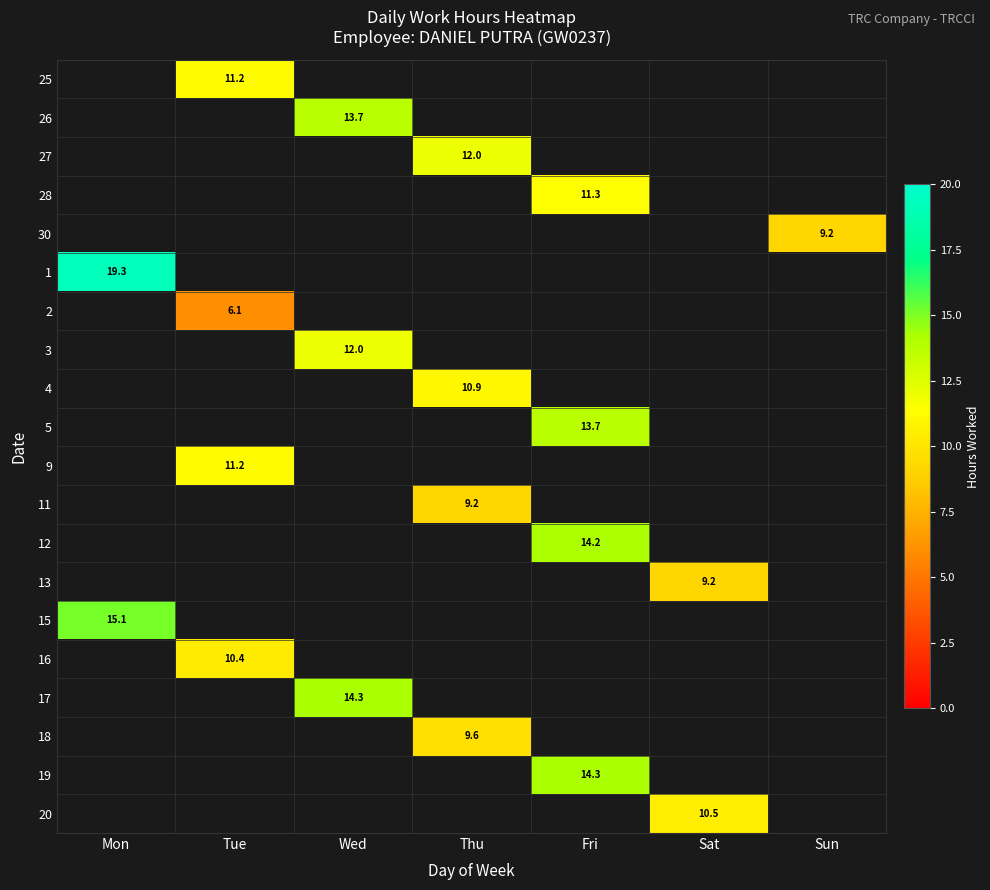

At how many categories does at least one series exceed 14?

3